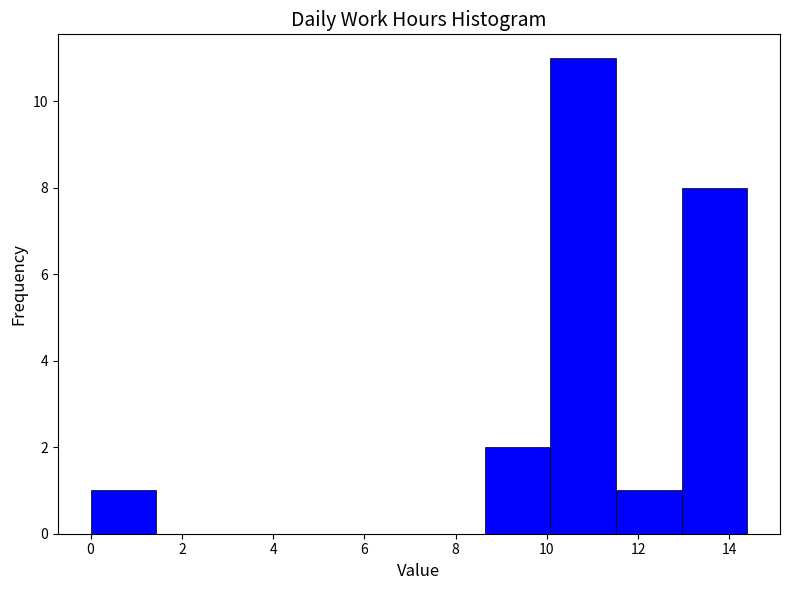

Reading left to right, list every bar in this chart as the range it spans on the x-axis followed by its height. Neither the bar edges nor the heights are printed on the chart, so give them approximately, as read against the axes.

0.0 to 1.4: 1
1.4 to 2.8: 0
2.8 to 4.4: 0
4.4 to 5.8: 0
5.8 to 7.2: 0
7.2 to 8.6: 0
8.6 to 10.0: 2
10.0 to 11.6: 11
11.6 to 13.0: 1
13.0 to 14.4: 8